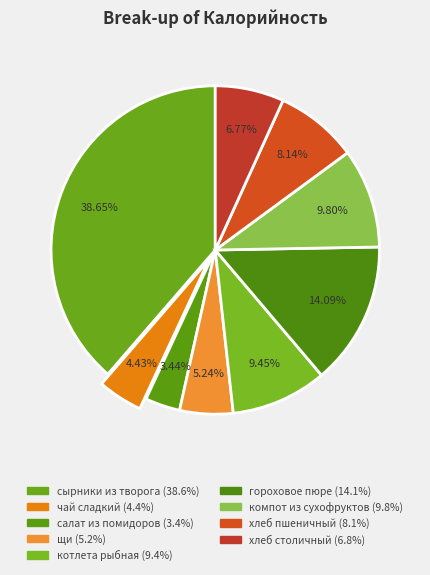

Approximately how many times larger is the value at щи compared to салат из помидоров?

1.5